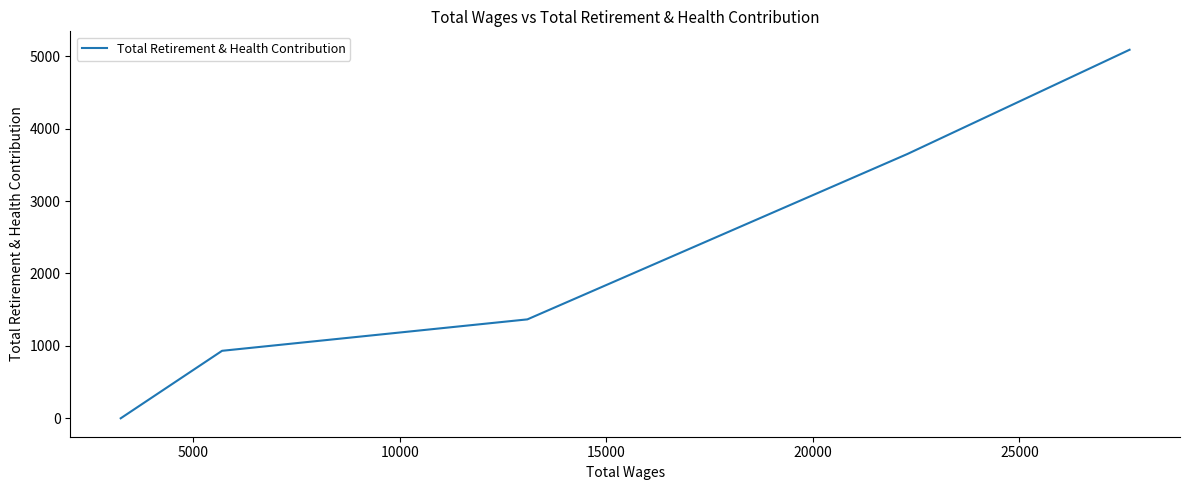

True or false: there are more than 0 points higher than both neighbors.

False